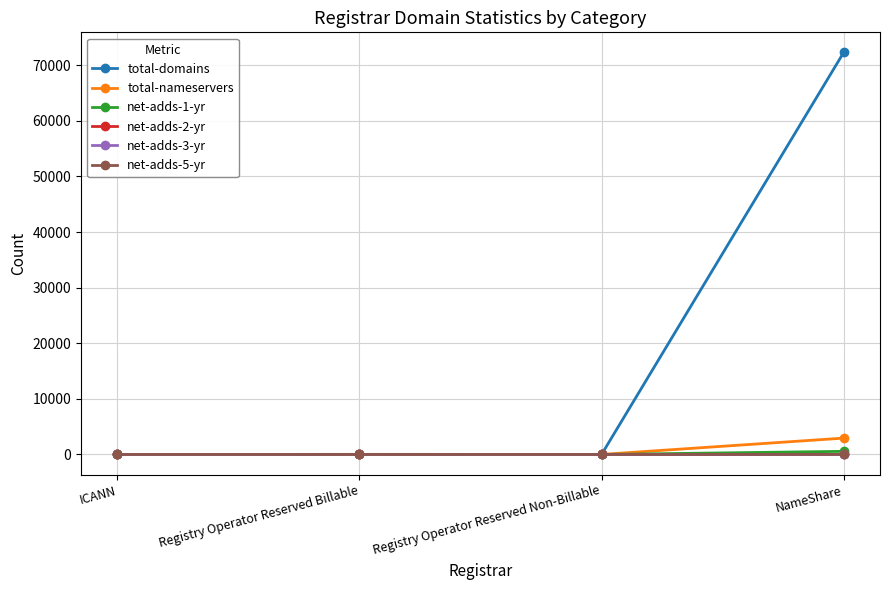

Which series has the largest total across all categories?

total-domains